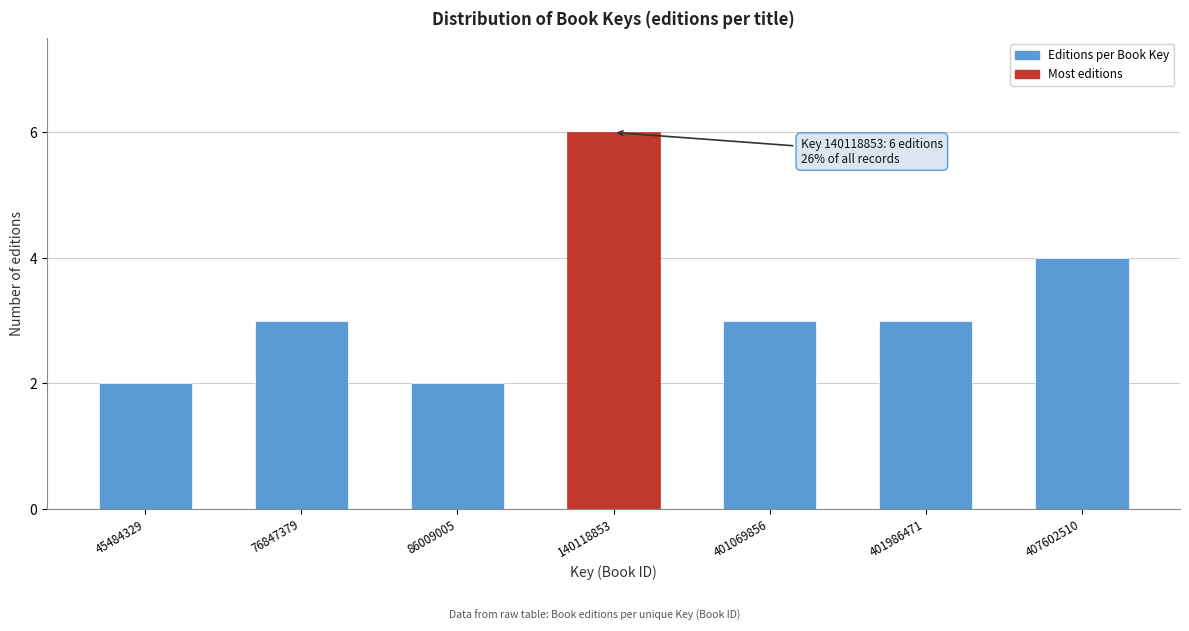

Reading right to left, list all the values displayed in this chart.

407602510=4	401986471=3	401069856=3	140118853=6	86009005=2	76847379=3	45484329=2